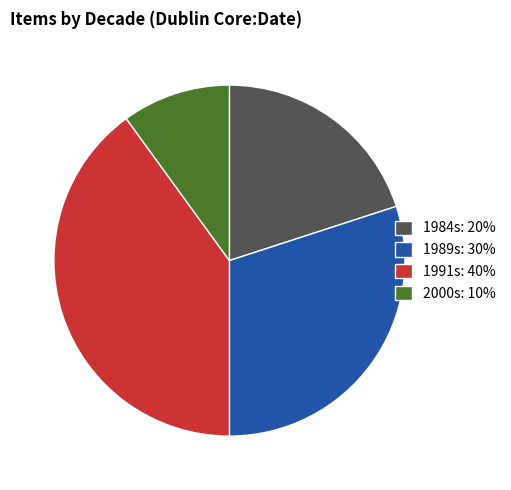

True or false: 1984s: 20% accounts for 20% of the total.

True